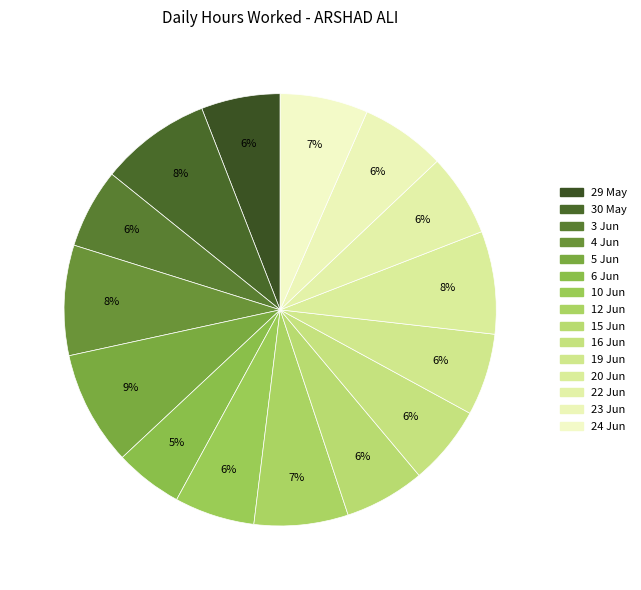

How many slices are in this pie chart?

15